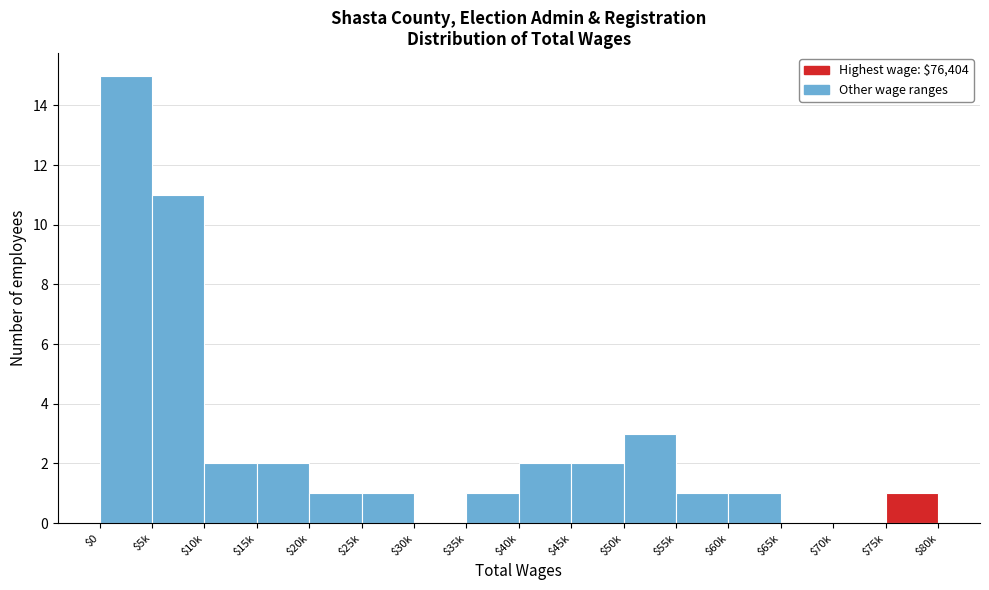

The chart shows a value of 2 at $15k. True or false?

True